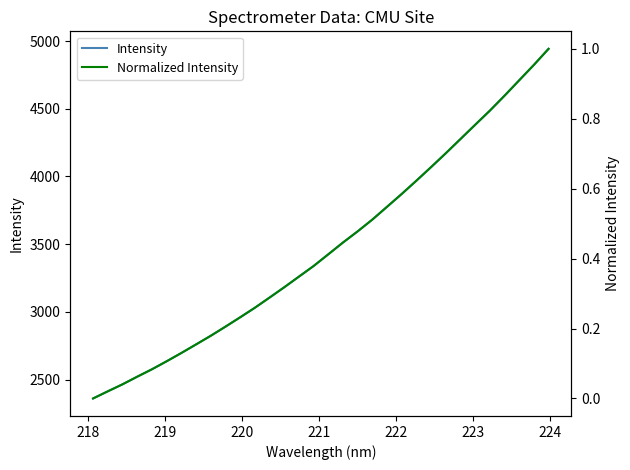

How many data points in Intensity are less than 3424?

16